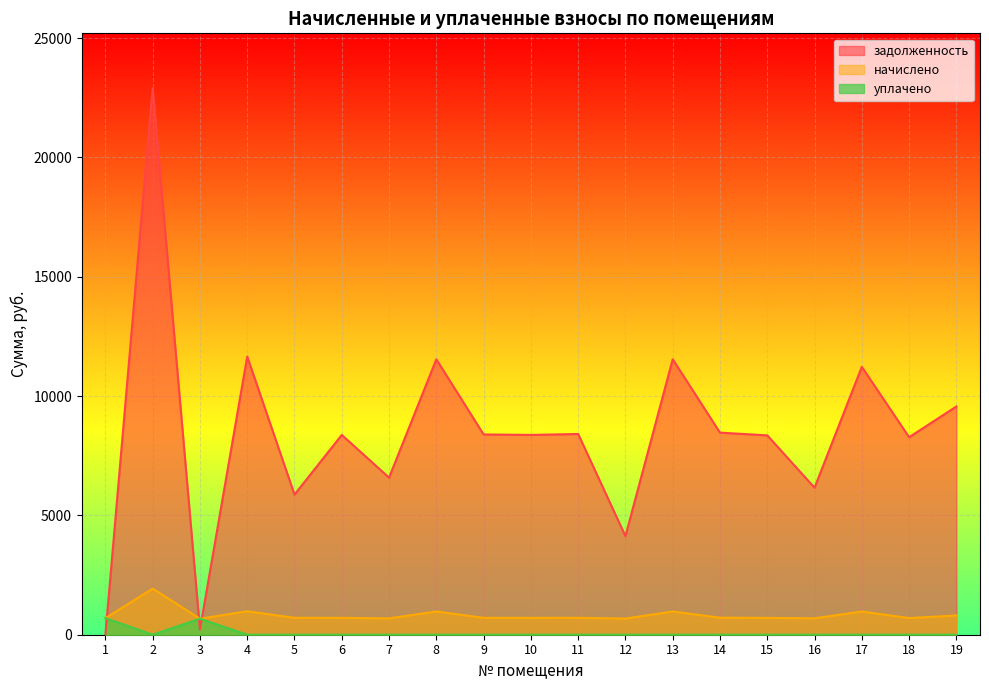

At which category is the sum across all series the highest?

2